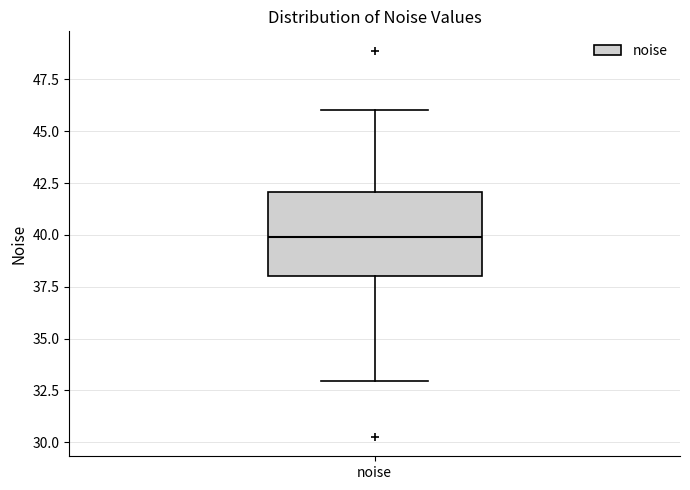

Where is the lower edge of the box for noise on the y-axis? The values are not printed on the chart, so give them approximately, as read against the axis.

38